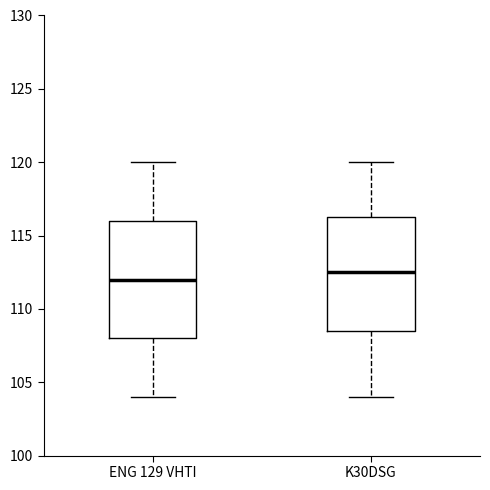

Reading left to right, transcribe this box plot: for each box, give where its median line is, the range the box spans, and where its two whiskers end, as read against the y-axis. The values are not printed on the chart, so give them approximately, as read against the axis.

ENG 129 VHTI: median 112.0, box 108.0 to 116.0, whiskers 104.0 to 120.0
K30DSG: median 112.5, box 108.5 to 116.5, whiskers 104.0 to 120.0